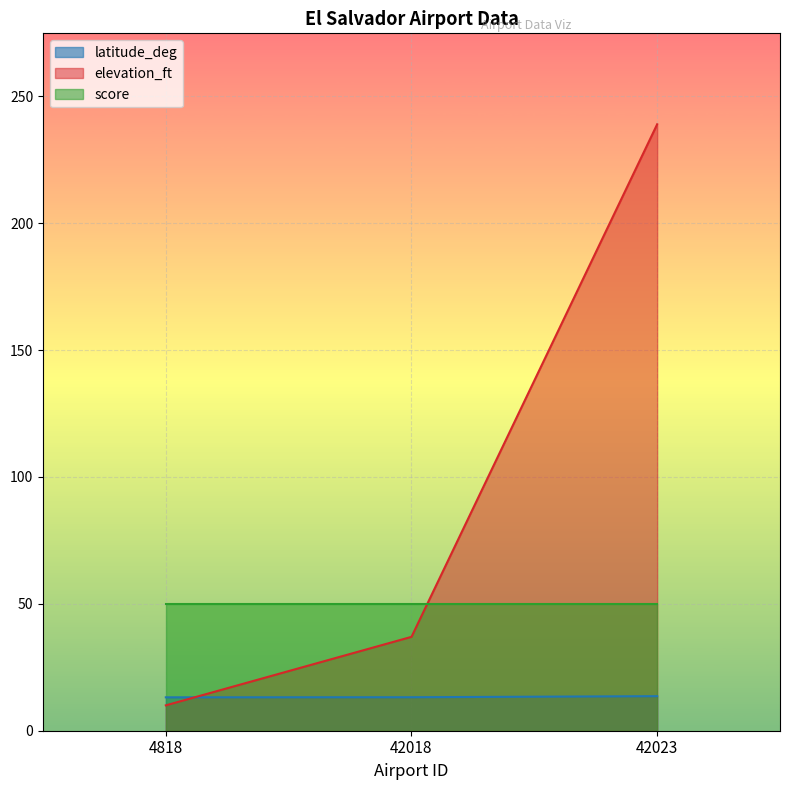

How many lines are shown in the chart?

3